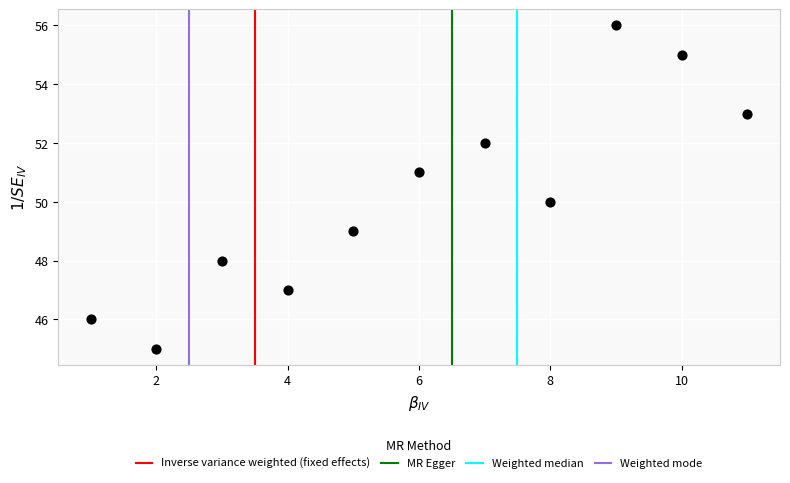

What is the average Y value?

50